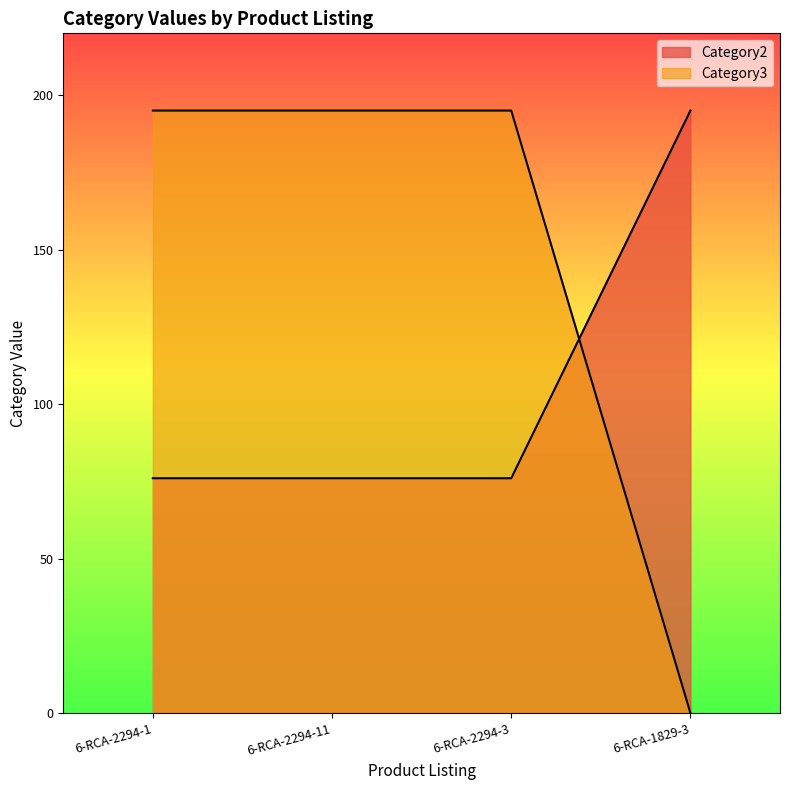

What are all the series names shown in the legend?

Category2, Category3